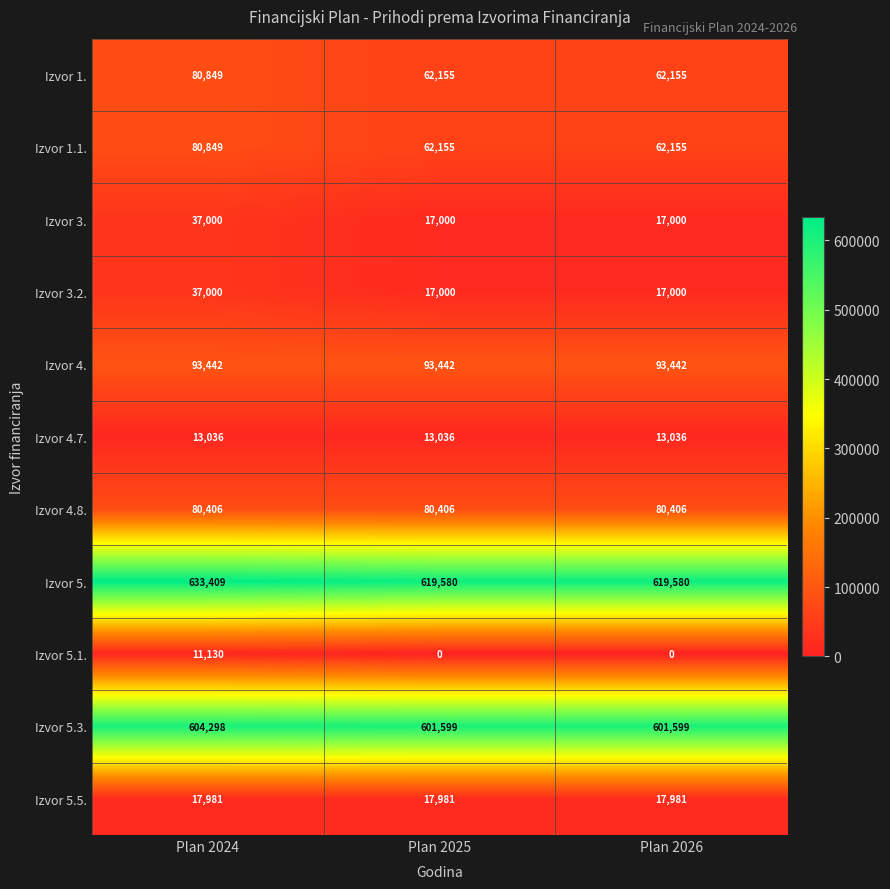

True or false: Izvor 5.5. has a value of 17981 at Plan 2026.

True